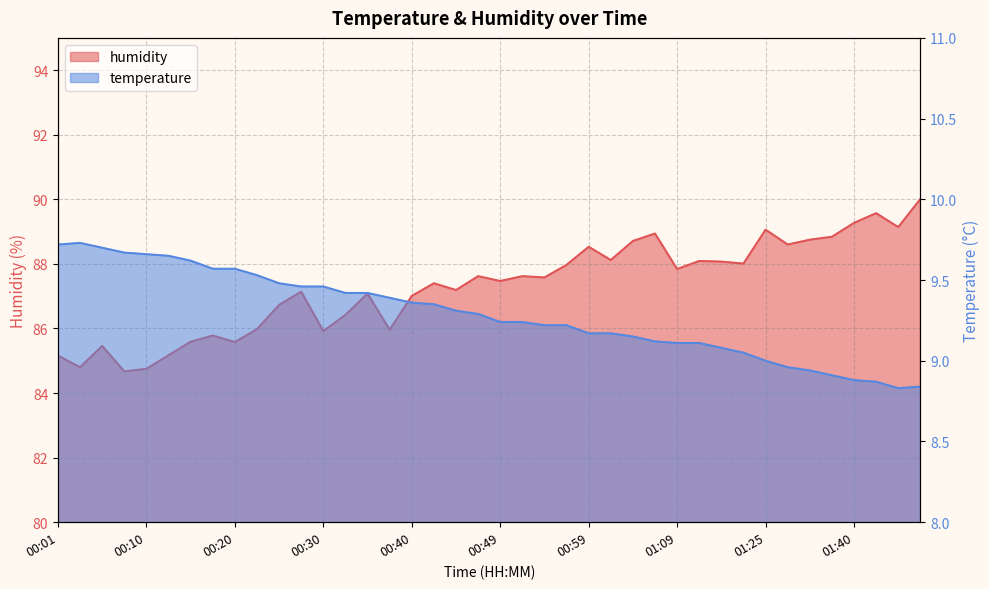

At how many categories does at least one series exceed 23?

40